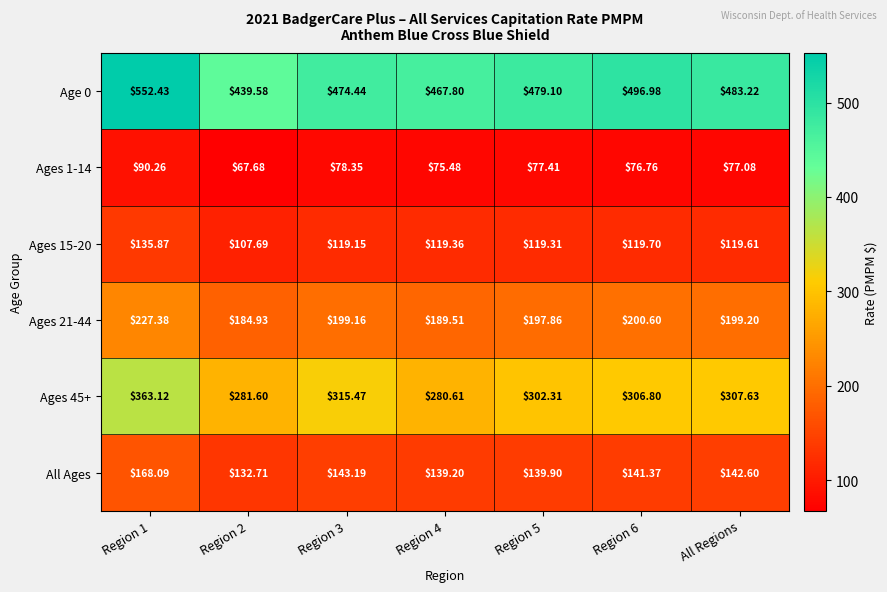

Is the value of Age 0 at Region 2 greater than the value of All Ages at All Regions?

Yes